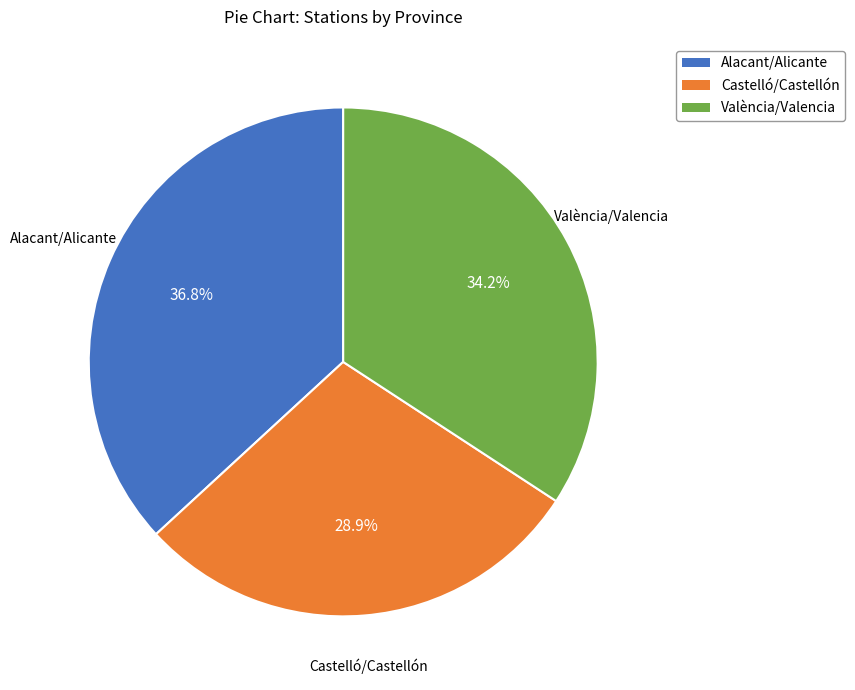

True or false: Castelló/Castellón accounts for 29% of the total.

True